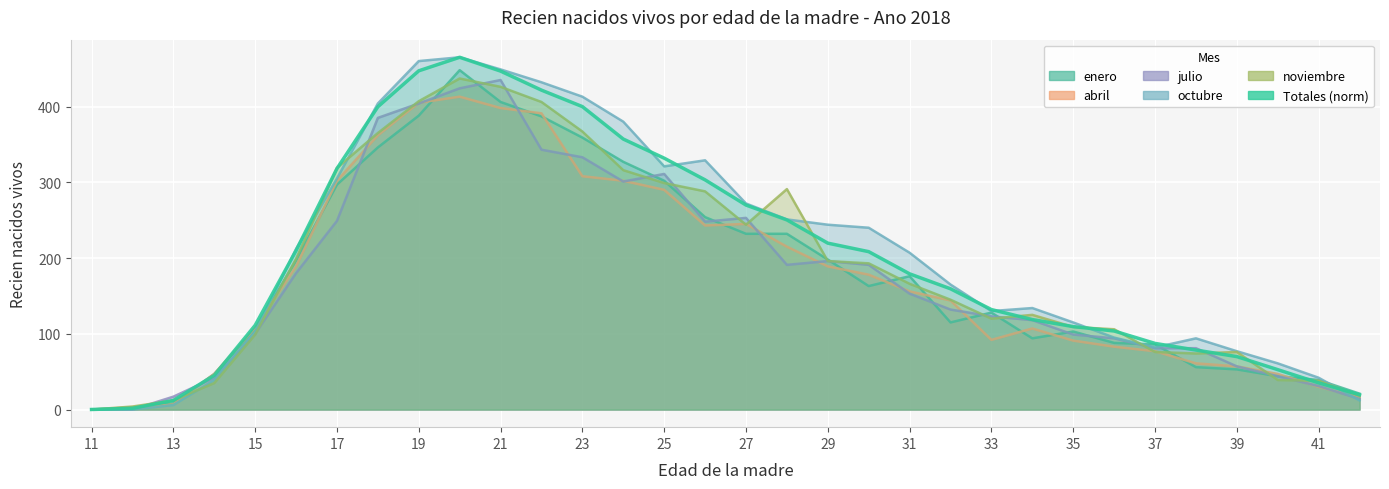

Reading left to right, list all the values displayed in this chart.

0.1	1.7	12.1	45.1	111.2	209.8	318.1	399.7	447.1	465.0	446.8	421.6	399.9	357.1	331.8	303.2	269.9	250.3	219.7	208.4	179.1	159.4	132.0	118.8	109.5	103.7	87.3	78.6	69.9	52.7	35.3	19.5